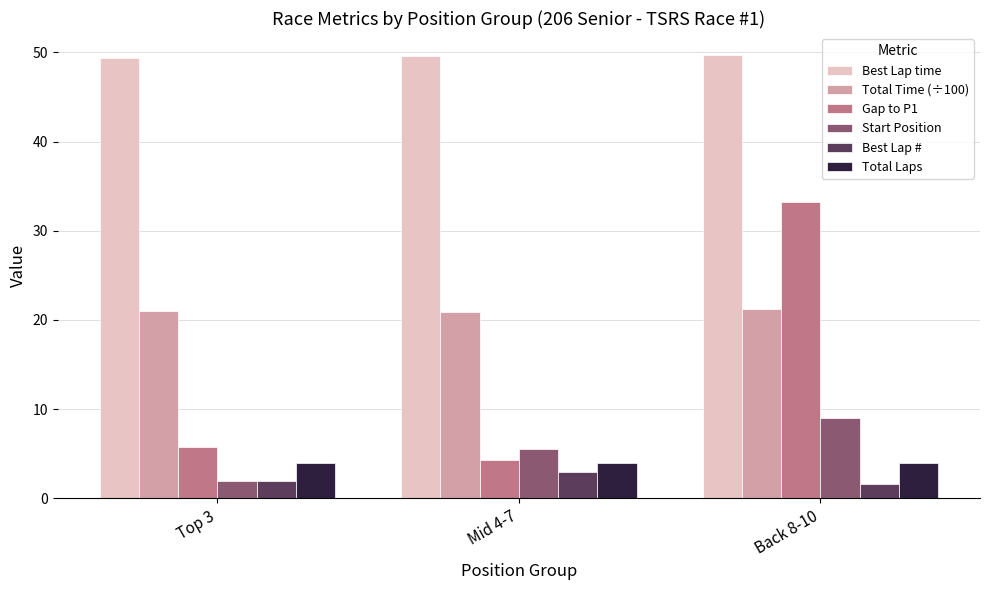

What is the value of the Start Position bar at the 2nd from the left?

5.5